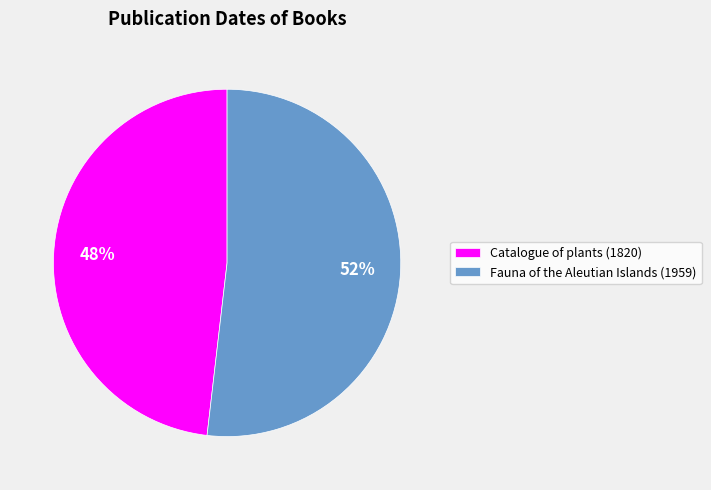

Is Catalogue of plants (1820) the majority of the pie?

No